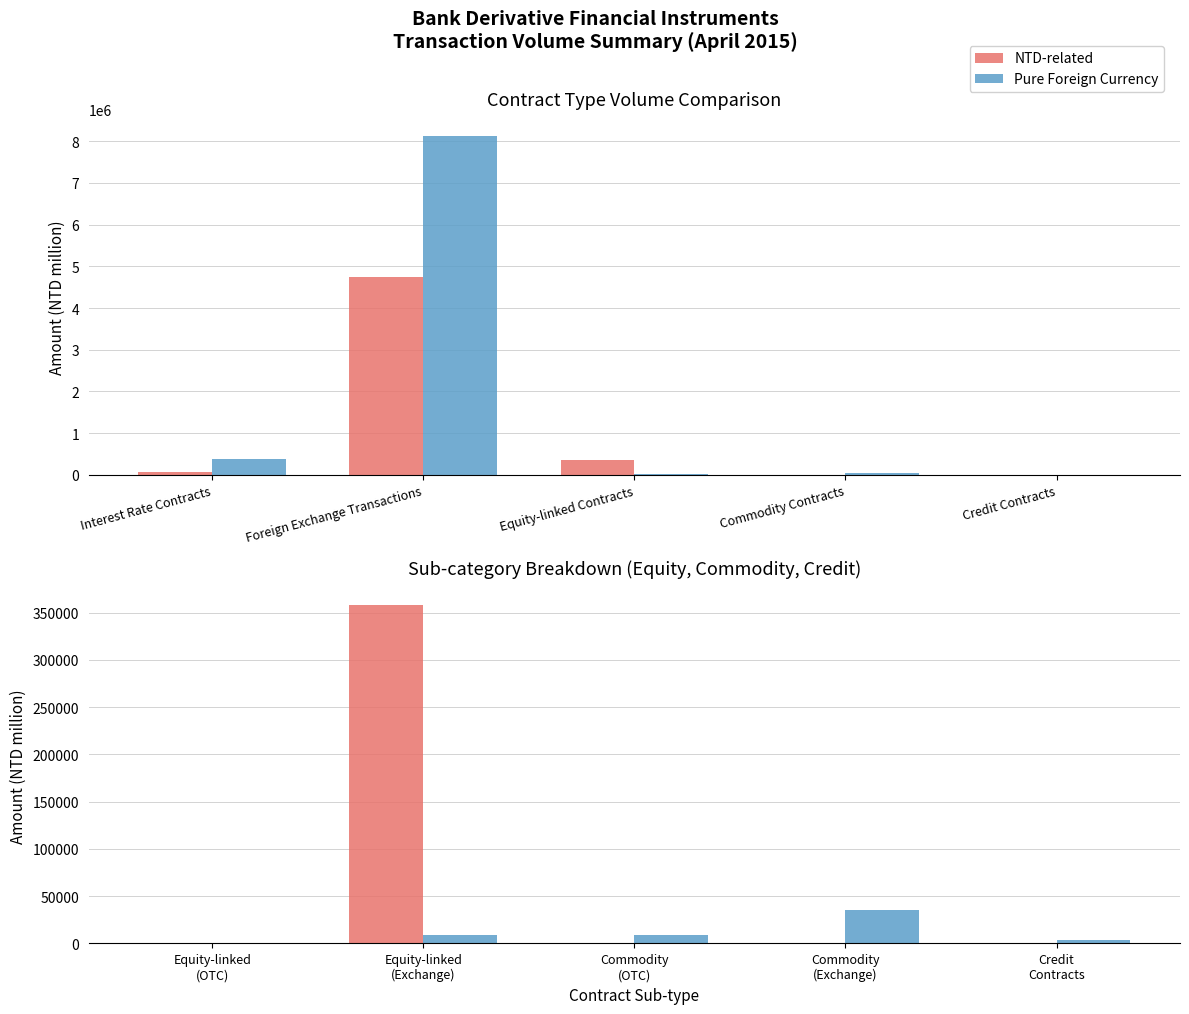

Is it true that NTD-related equals 0 at Credit Contracts?

True